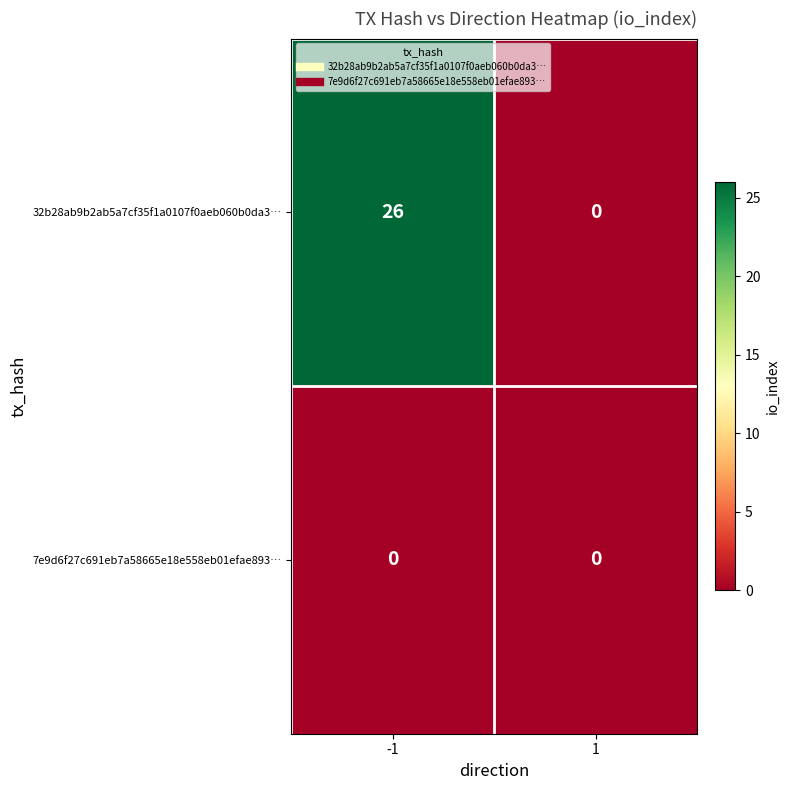

Which label corresponds to the largest value in the chart?

-1